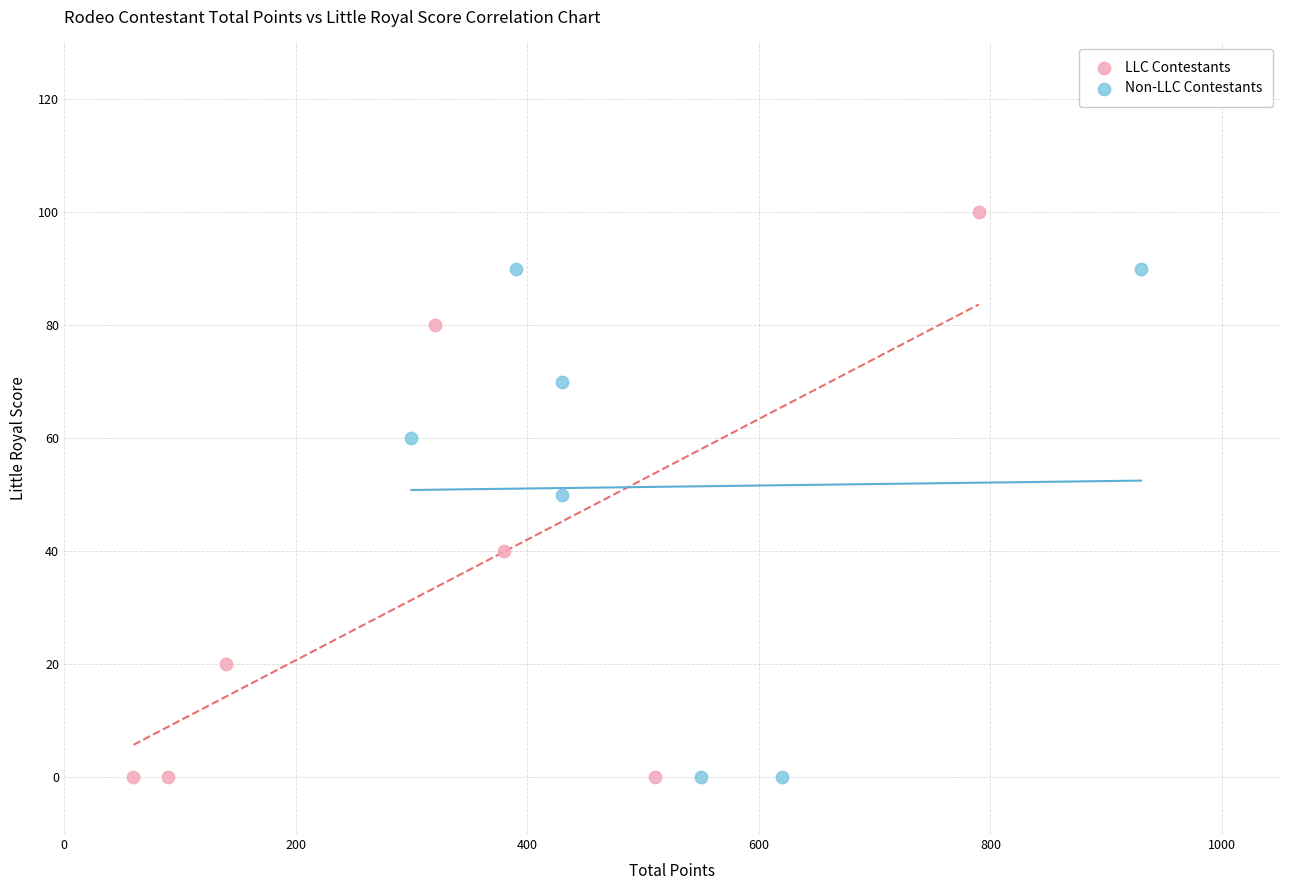

Which series contains the highest Y value?

LLC Contestants